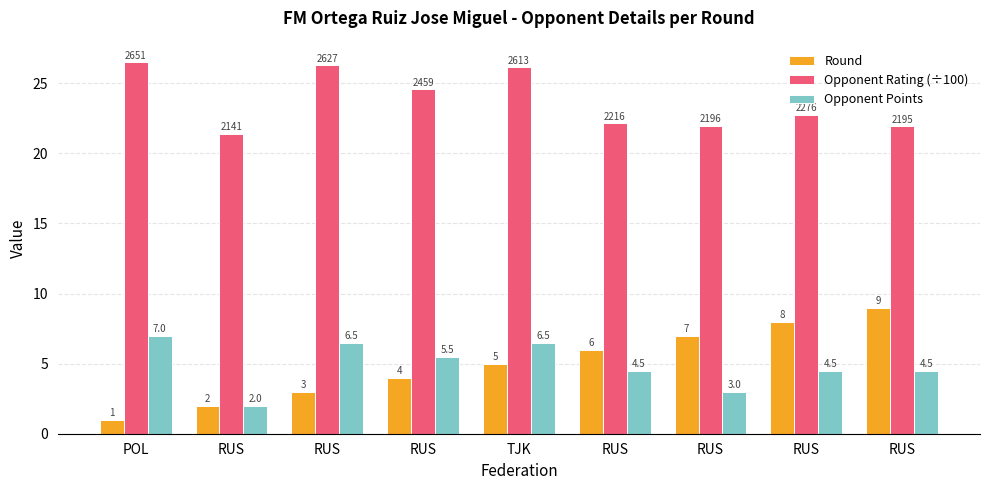

What is the sum of the Round values at RUS and TJK?

13.0